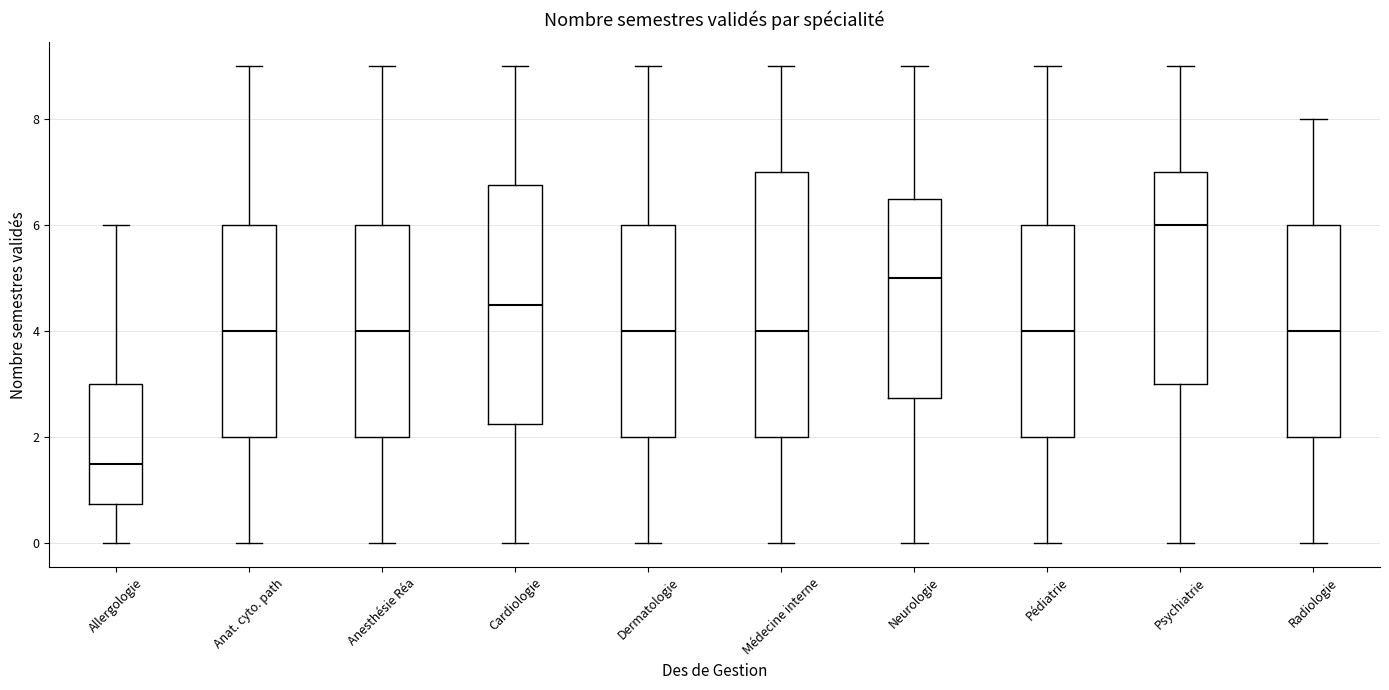

Reading left to right, read every box against the y-axis: the position of its median line, the range the box covers, and the ends of its whiskers. The values are not printed on the chart, so give them approximately, as read against the axis.

Allergologie: median 1.6, box 0.8 to 3.0, whiskers 0.0 to 6.0
Anat. cyto. path: median 4.0, box 2.0 to 6.0, whiskers 0.0 to 9.0
Anesthésie Réa: median 4.0, box 2.0 to 6.0, whiskers 0.0 to 9.0
Cardiologie: median 4.6, box 2.2 to 6.8, whiskers 0.0 to 9.0
Dermatologie: median 4.0, box 2.0 to 6.0, whiskers 0.0 to 9.0
Médecine interne: median 4.0, box 2.0 to 7.0, whiskers 0.0 to 9.0
Neurologie: median 5.0, box 2.8 to 6.6, whiskers 0.0 to 9.0
Pédiatrie: median 4.0, box 2.0 to 6.0, whiskers 0.0 to 9.0
Psychiatrie: median 6.0, box 3.0 to 7.0, whiskers 0.0 to 9.0
Radiologie: median 4.0, box 2.0 to 6.0, whiskers 0.0 to 8.0